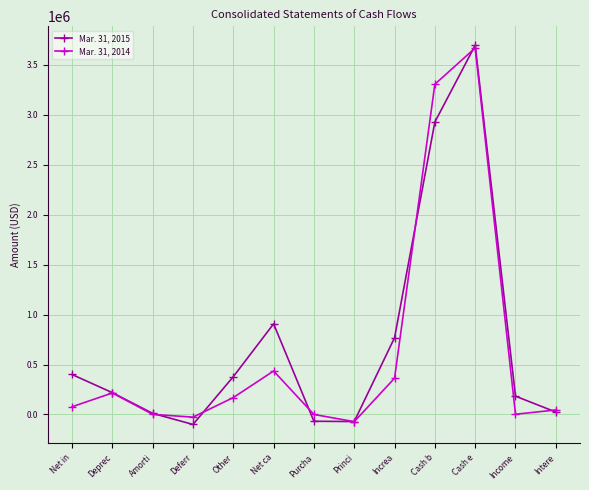

At which category does Mar. 31, 2014 reach its first local peak?

Deprec